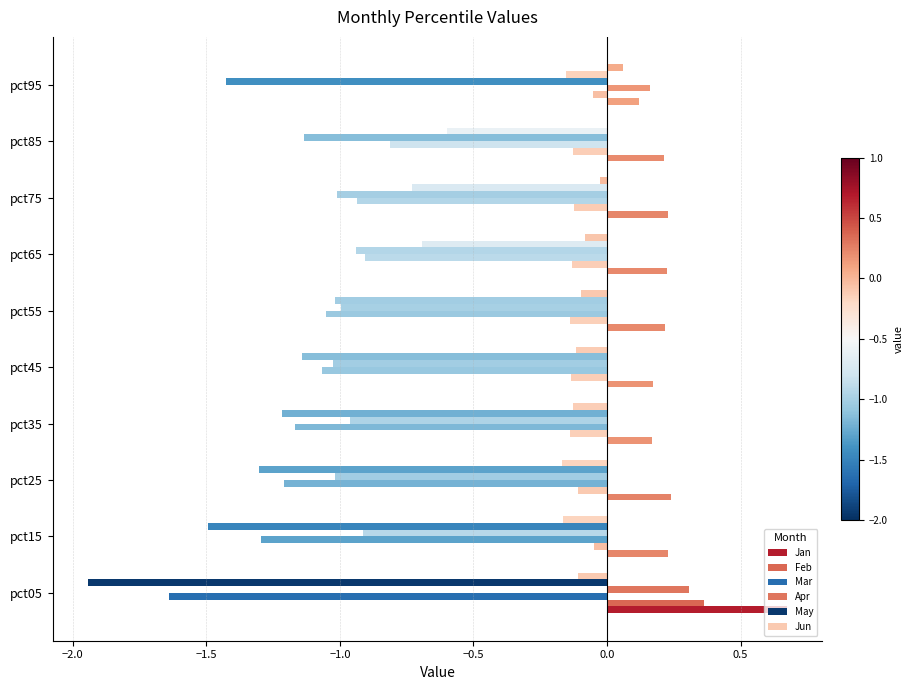

List the series in order of their peak value, highest first.

Jan, Feb, Apr, Mar, Jun, May